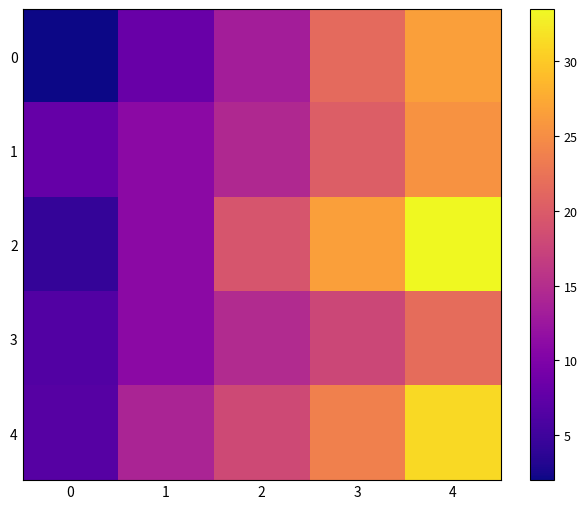

Which series has the widest spread of values?

2